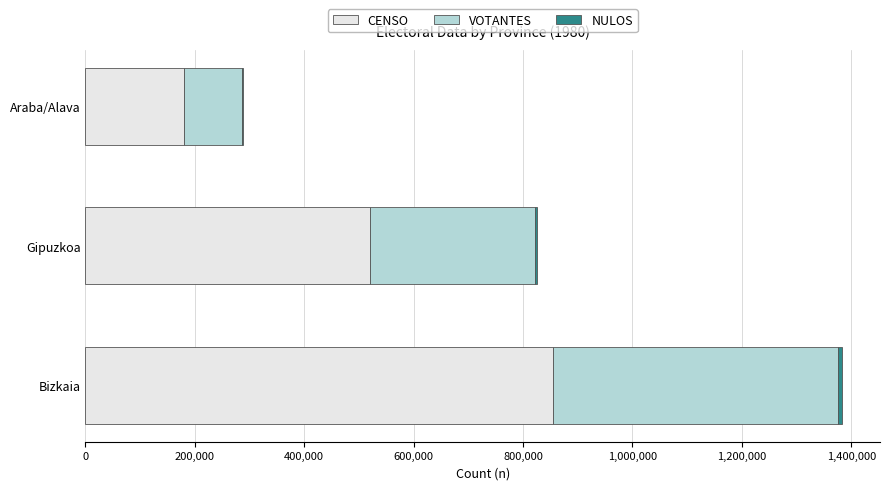

What is the sum of all CENSO values?

1554527